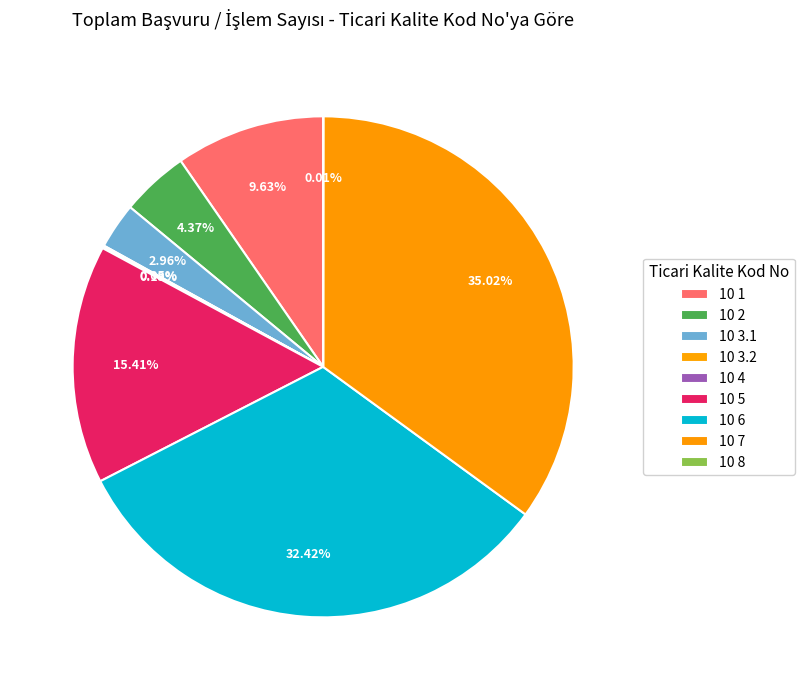

How many slices are in this pie chart?

9